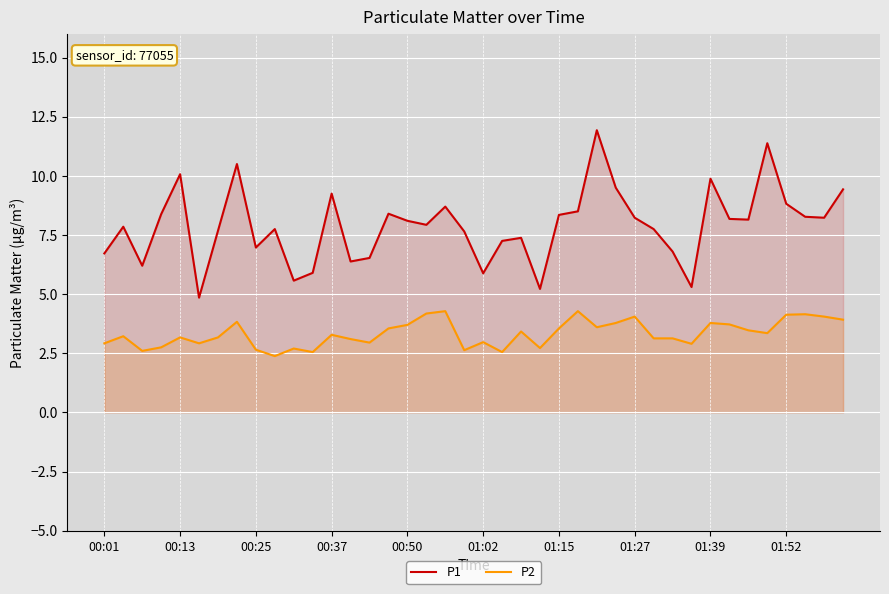

True or false: P1 and P2 cross at least once.

False